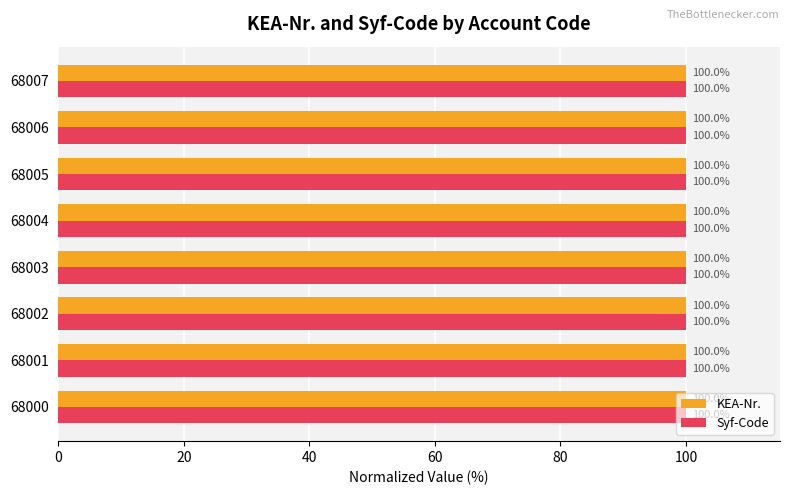

Where is KEA-Nr. nearest to the value 99?

68000